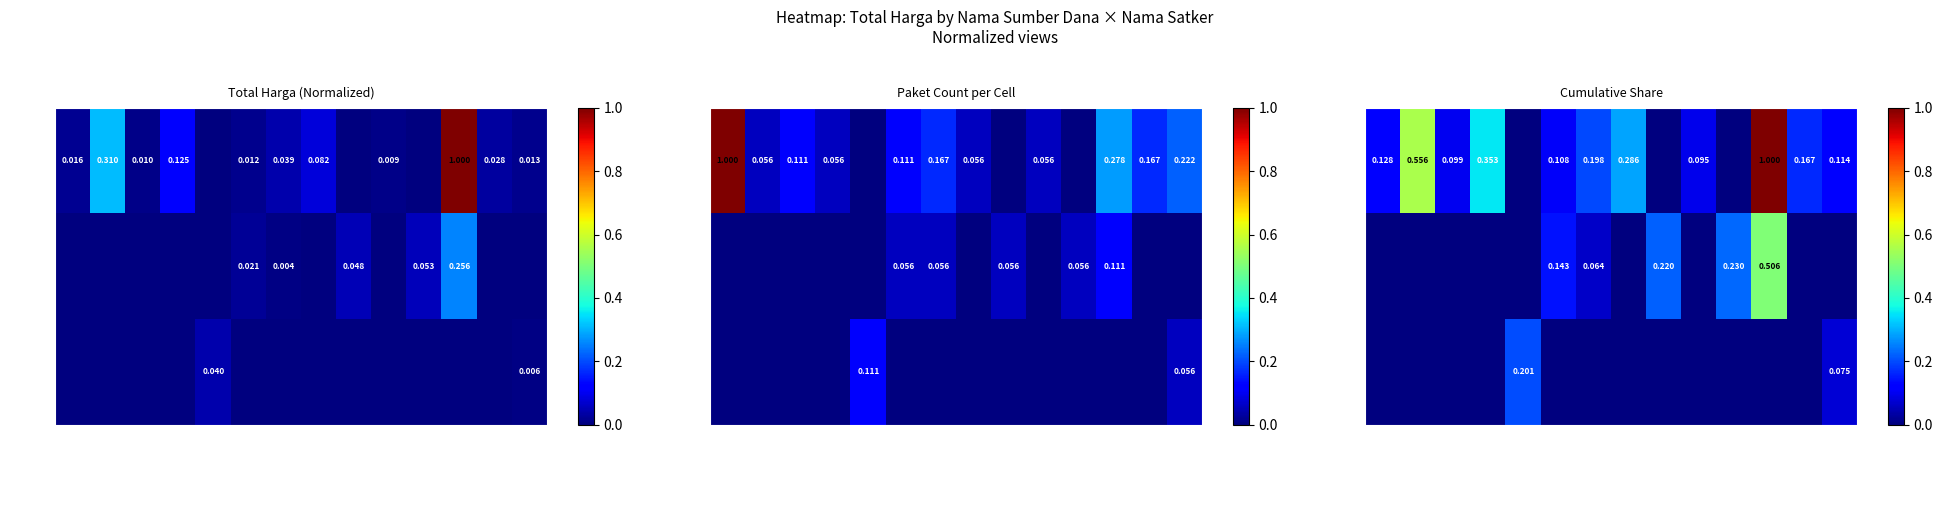

Rank the series by their average value, from highest to lowest.

APBD, APBDP, BLUD